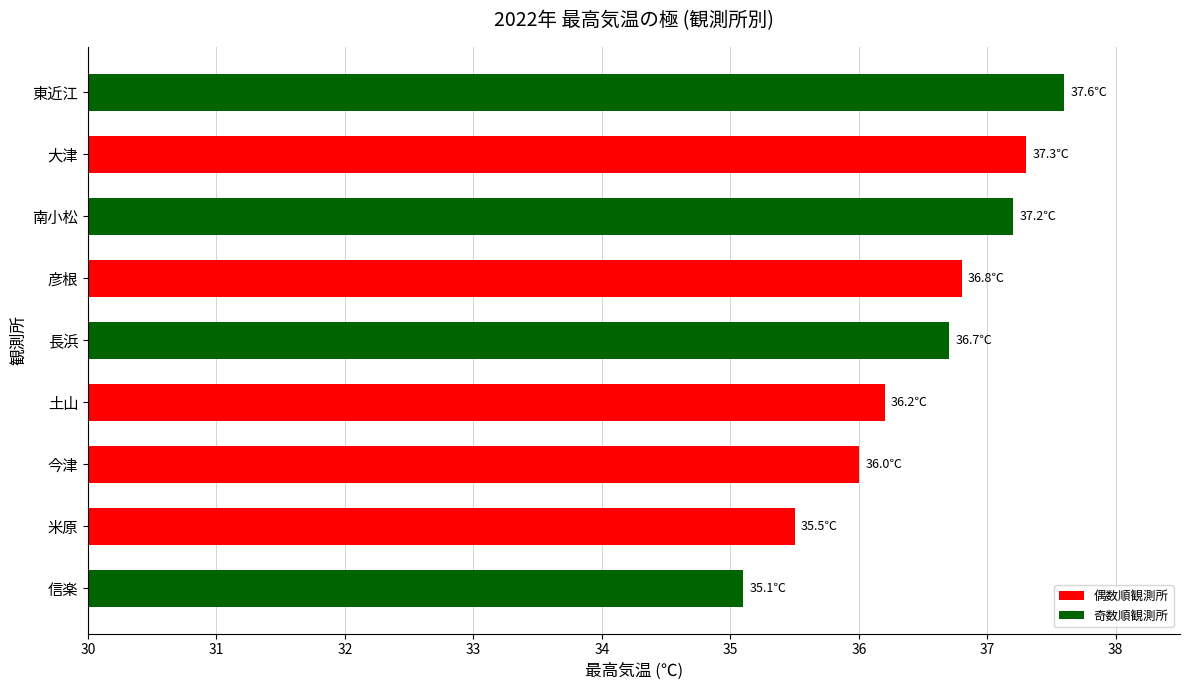

What is the average value?

36.5